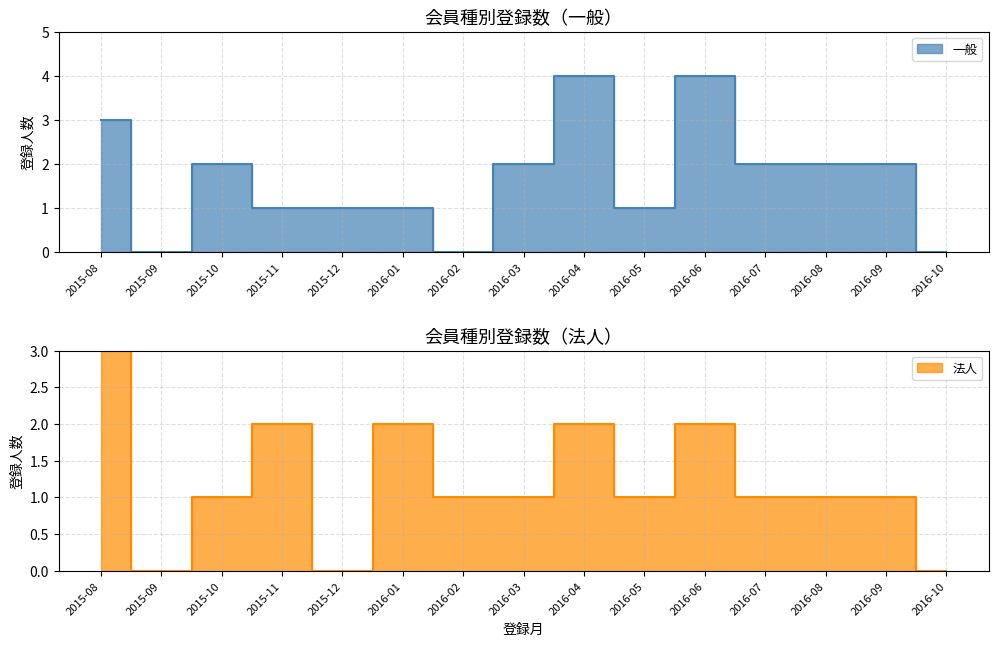

Is the value of 一般 at 2016-06 greater than the value of 法人 at 2016-04?

Yes